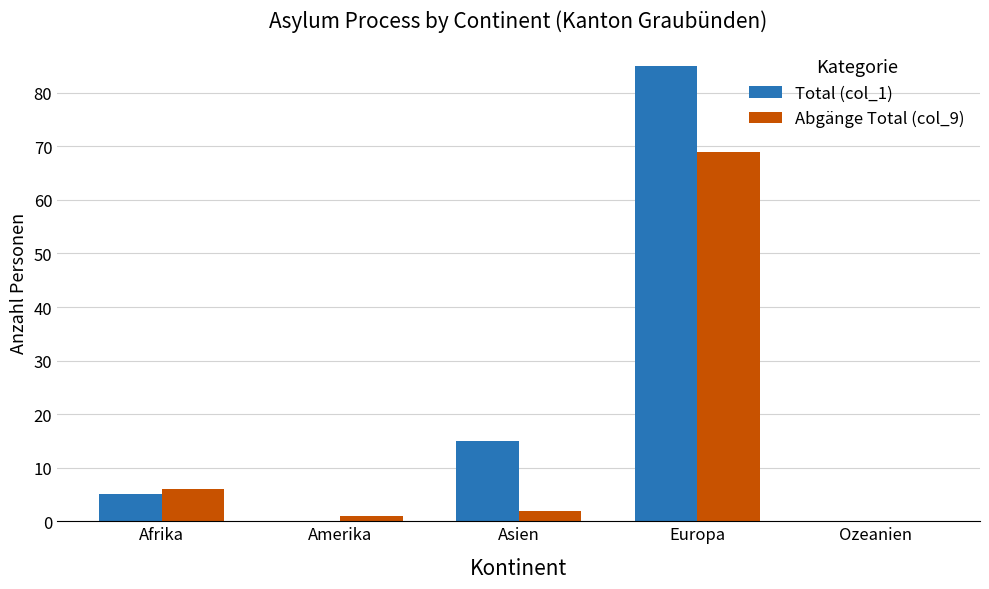

Which category has the highest value in the Total (col_1) series?

Europa